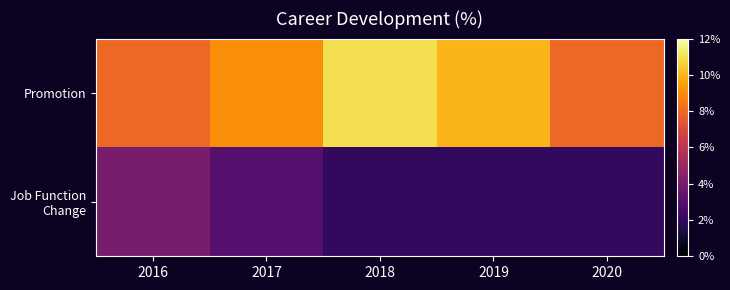

What is the difference between the highest and lowest values at 2019?

8